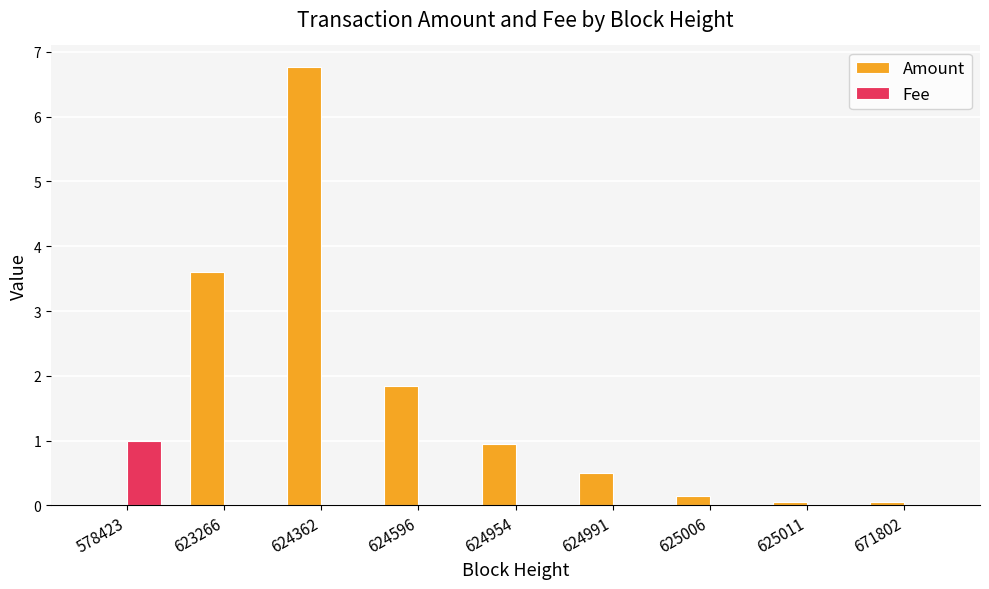

What is the sum of all Amount values?

13.9